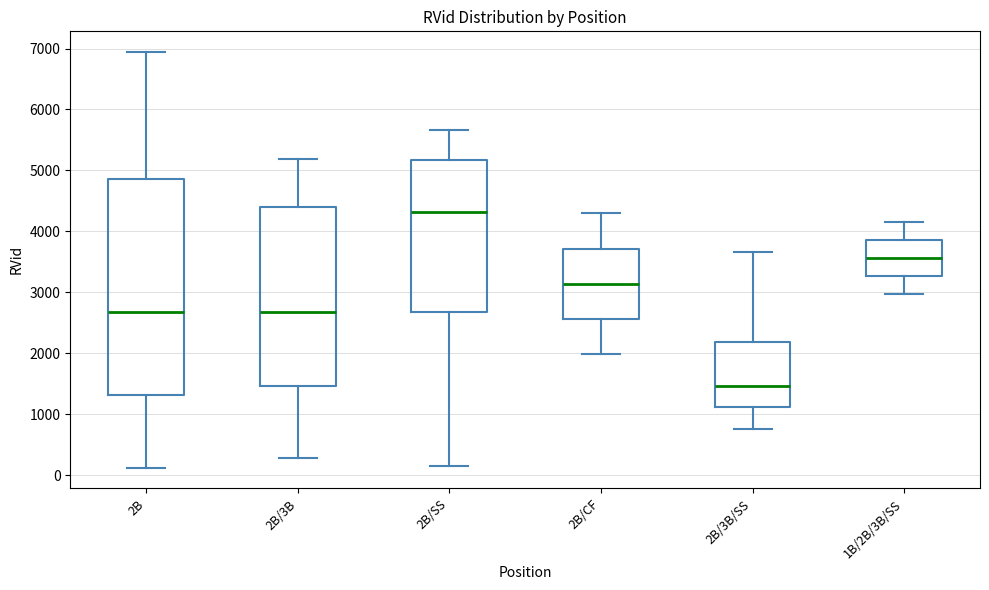

Where is the lower edge of the box for 2B/3B on the y-axis? The values are not printed on the chart, so give them approximately, as read against the axis.

1500